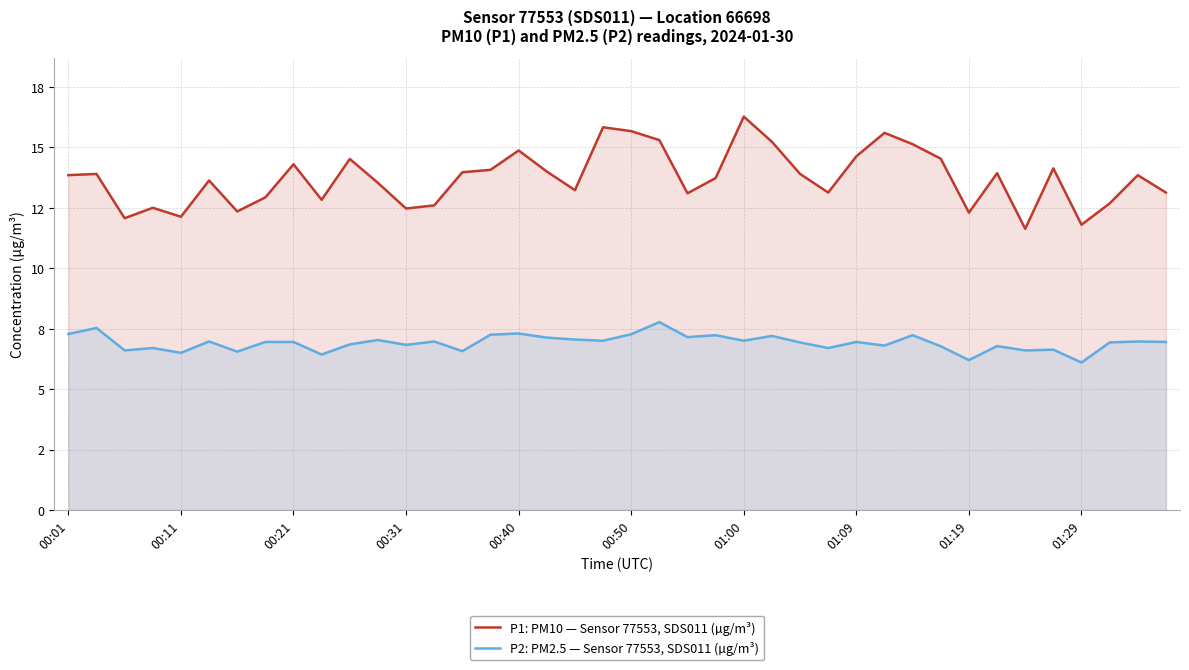

Between 00:31 and 38, which is larger?

38